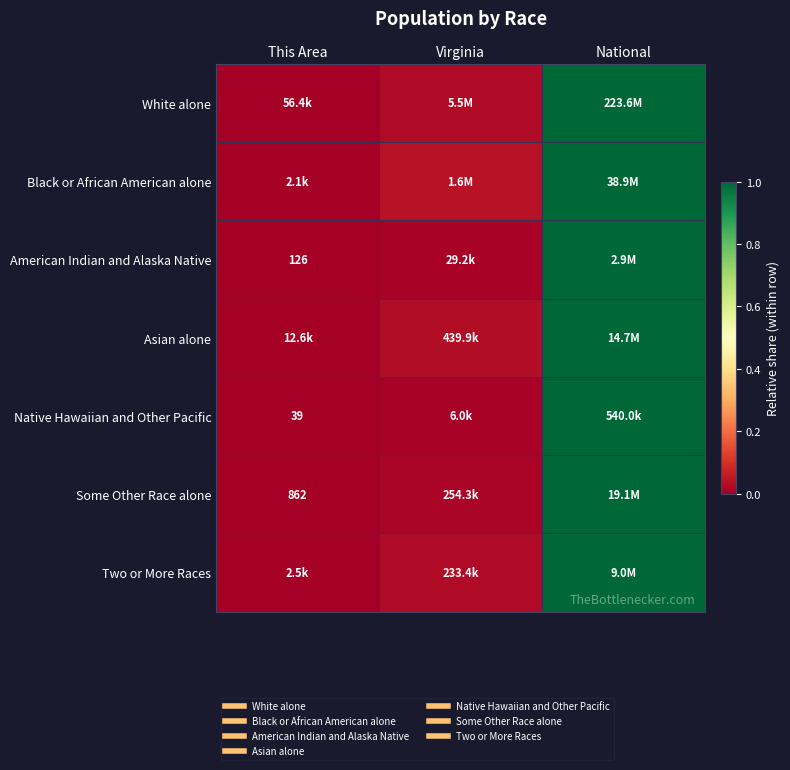

Is the value of Some Other Race alone at National greater than the value of Native Hawaiian and Other Pacific at This Area?

Yes